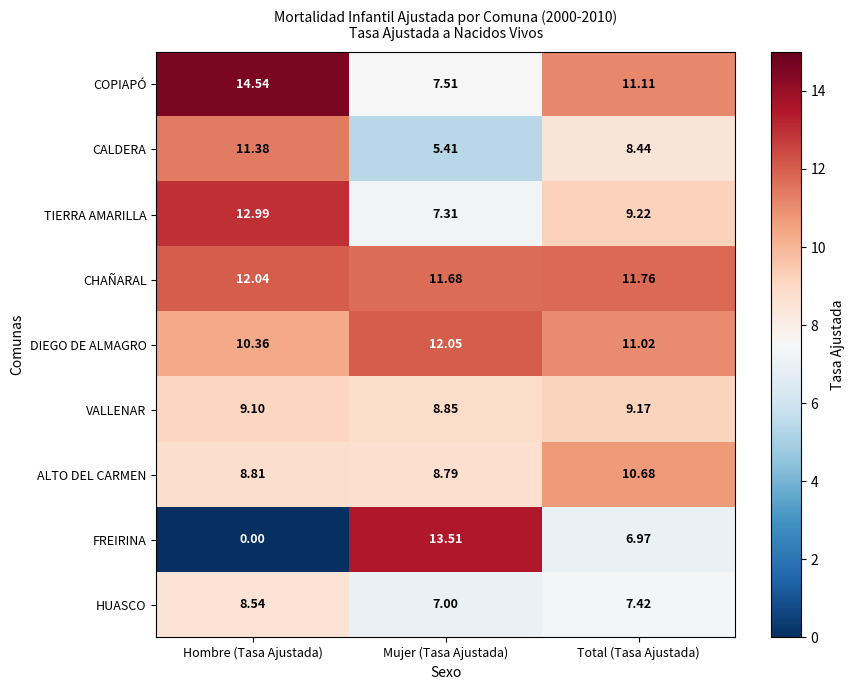

Which category has the lowest value in the TIERRA AMARILLA series?

Mujer (Tasa Ajustada)